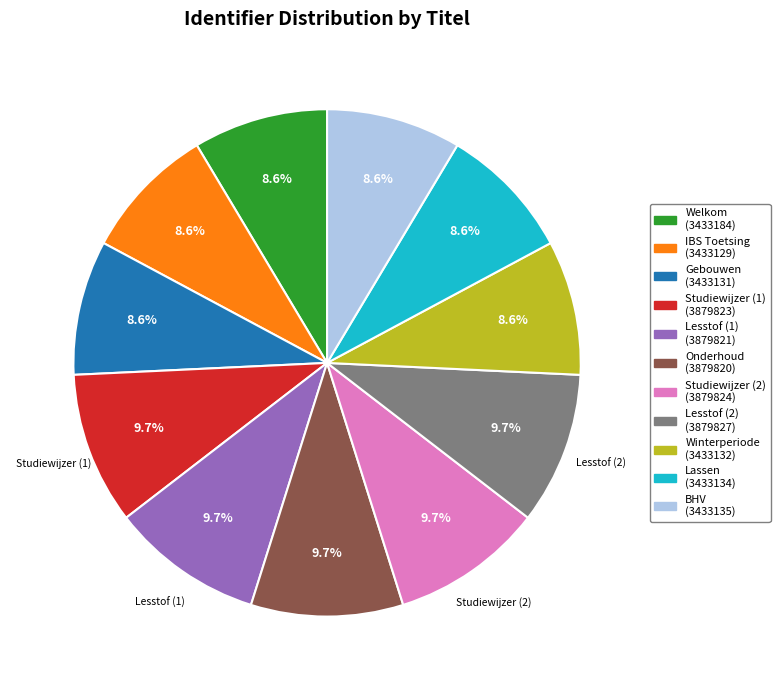

Is there any slice that represents more than half of the pie?

No